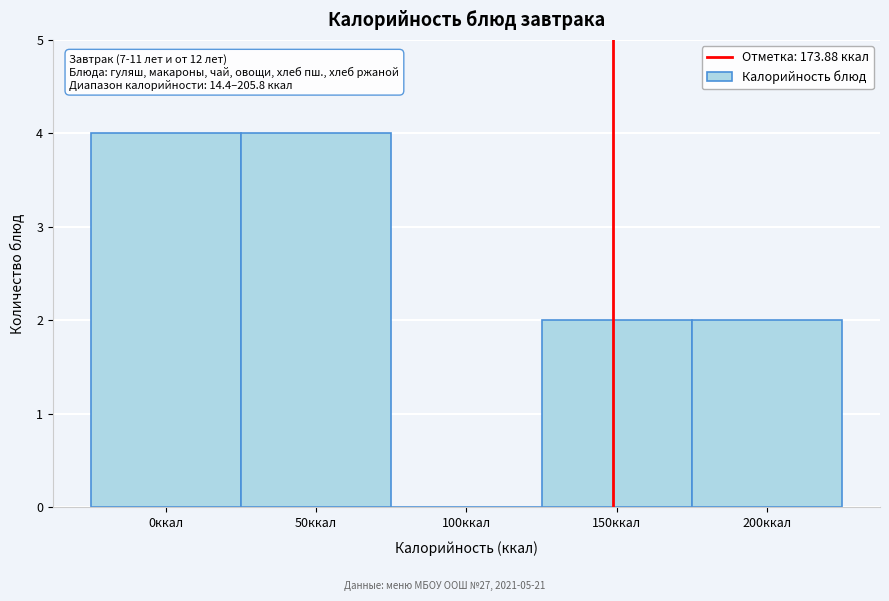

Reading left to right, what are all the values shown in this chart?

0ккал=4	50ккал=4	100ккал=0	150ккал=2	200ккал=2